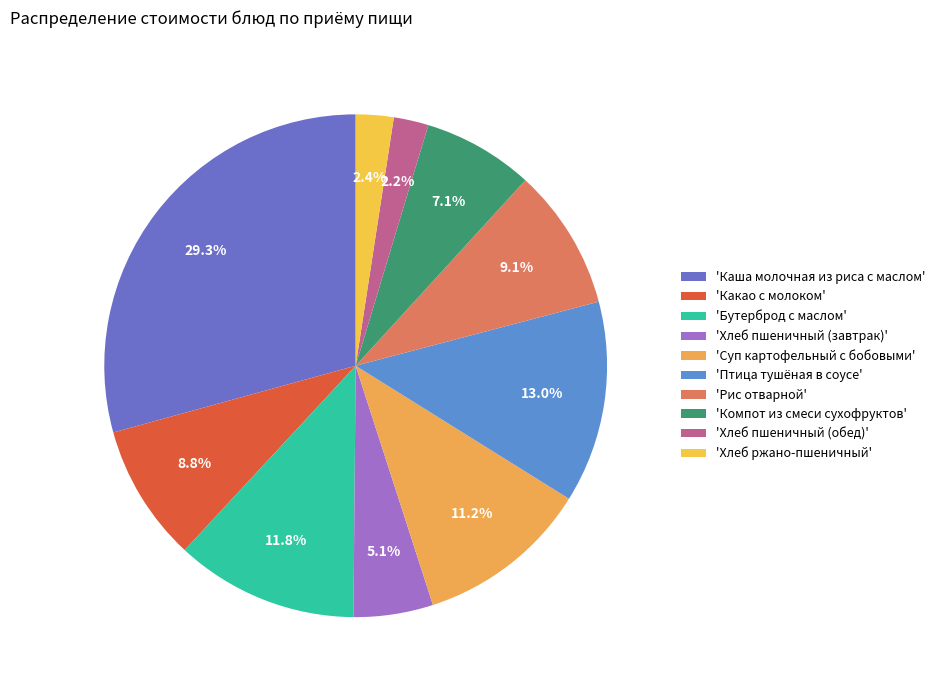

How many slices are in this pie chart?

10